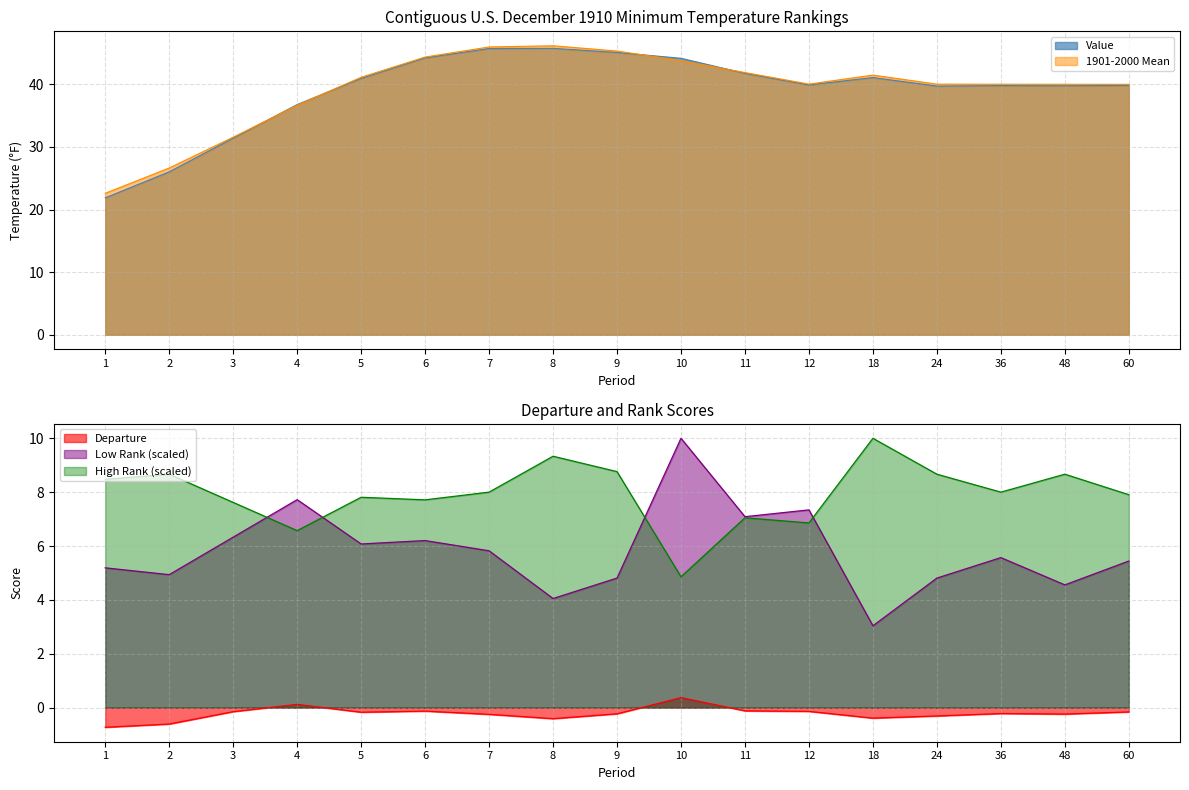

True or false: Departure has more than 1 points higher than both neighbors.

True